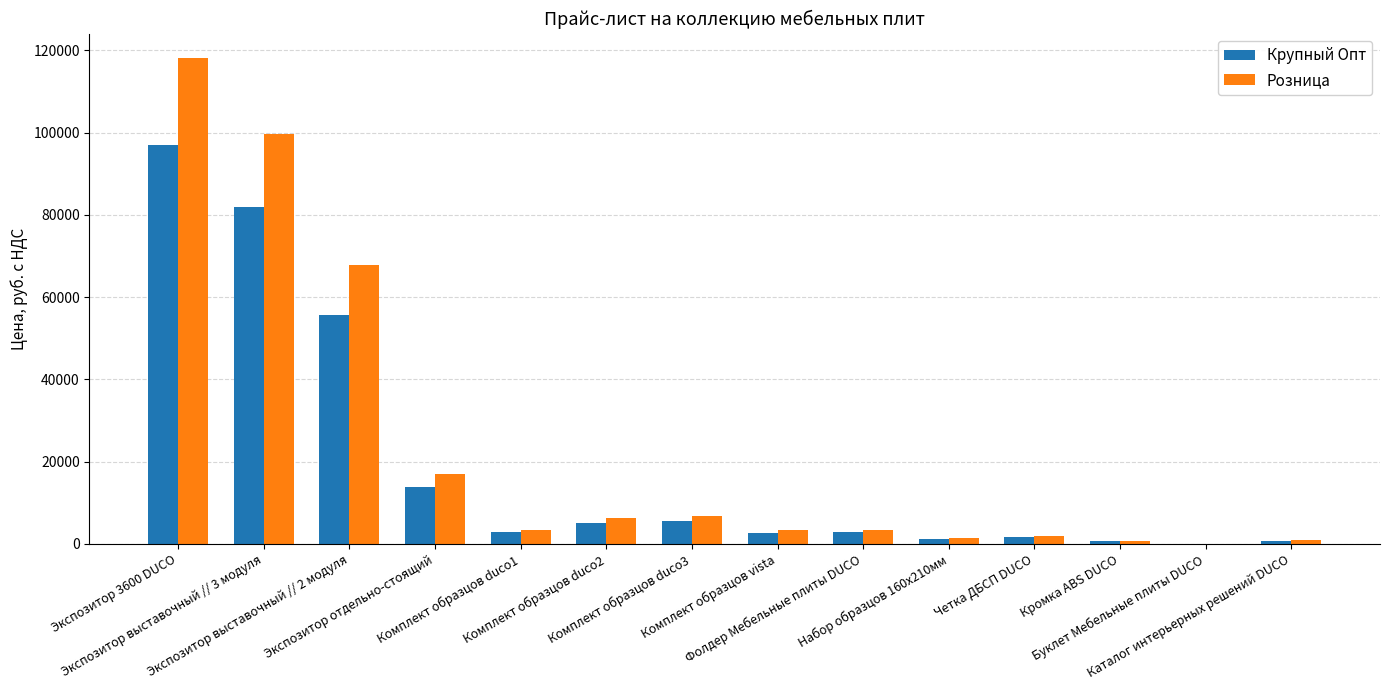

Does the chart contain stacked bars?

No